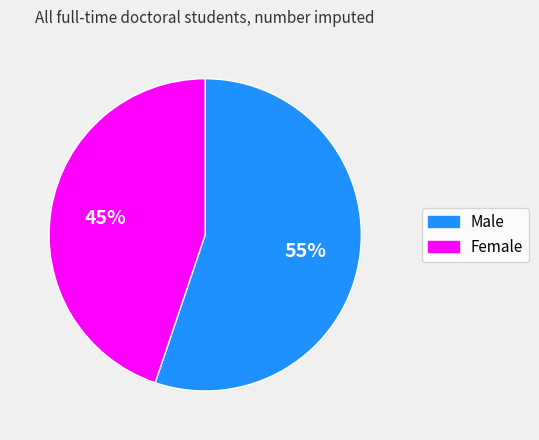

Combined, do Male and Female account for over 50%?

Yes